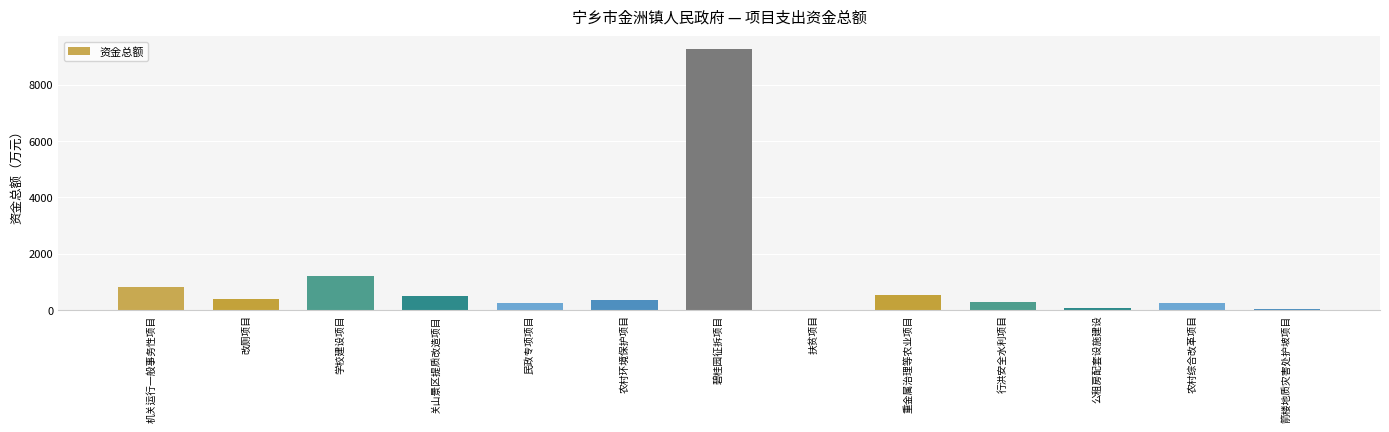

What is the sum of the values at 行洪安全水利项目 and 改厕项目?

680